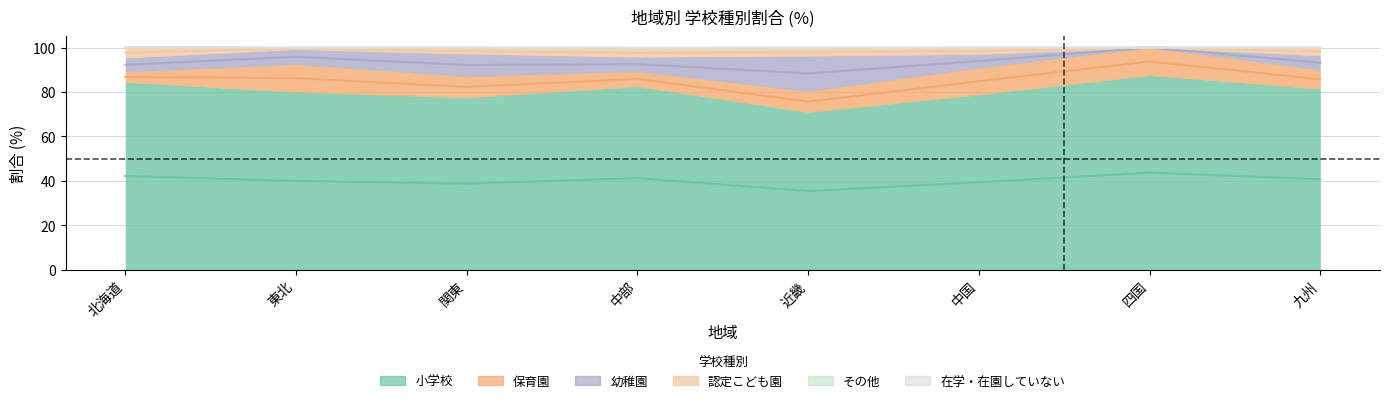

At which category is the sum across all series the highest?

北海道